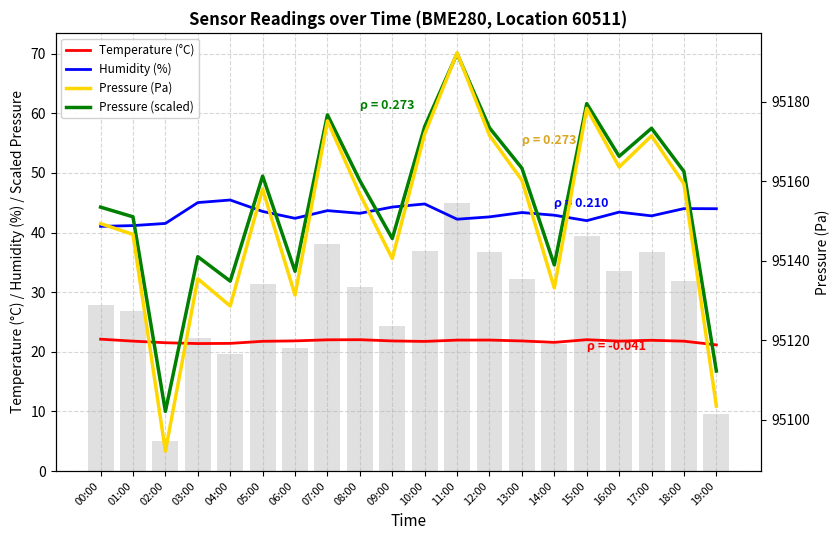

At which label does Temperature (°C) reach its minimum?

19:00